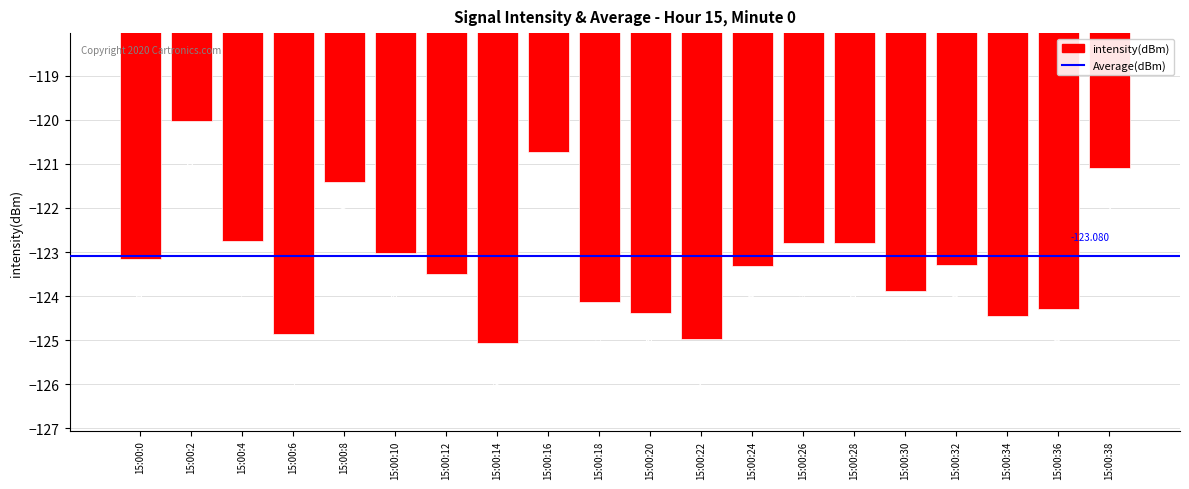

Reading left to right, what are all the values shown in this chart?

-123.2	-120.0	-122.8	-124.9	-121.4	-123.0	-123.5	-125.1	-120.7	-124.1	-124.4	-125.0	-123.3	-122.8	-122.8	-123.9	-123.3	-124.5	-124.3	-121.1